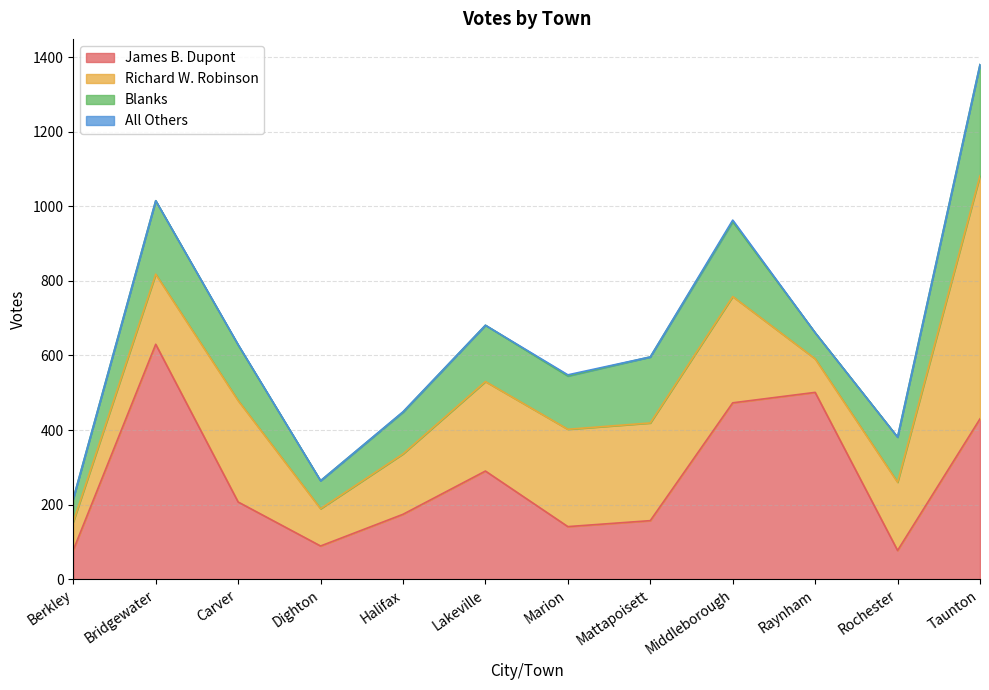

Between which two adjacent categories do James B. Dupont and Blanks first intersect?

Lakeville and Marion